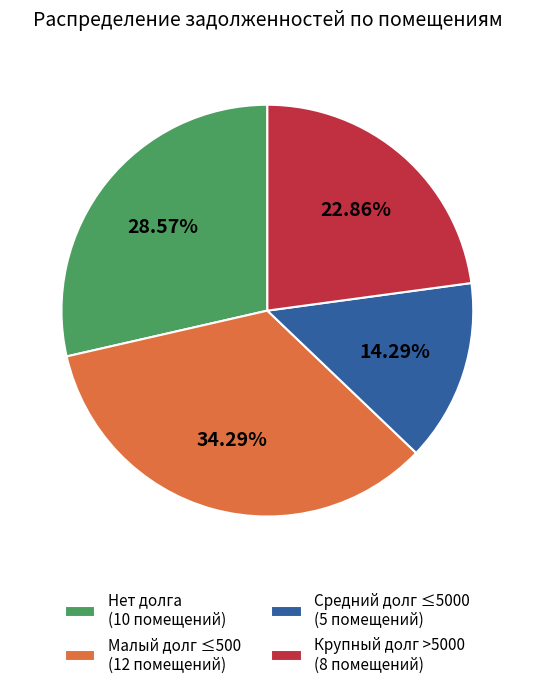

Rank the categories by value from lowest to highest.

Средний долг ≤5000 (5 помещений), Крупный долг >5000 (8 помещений), Нет долга (10 помещений), Малый долг ≤500 (12 помещений)